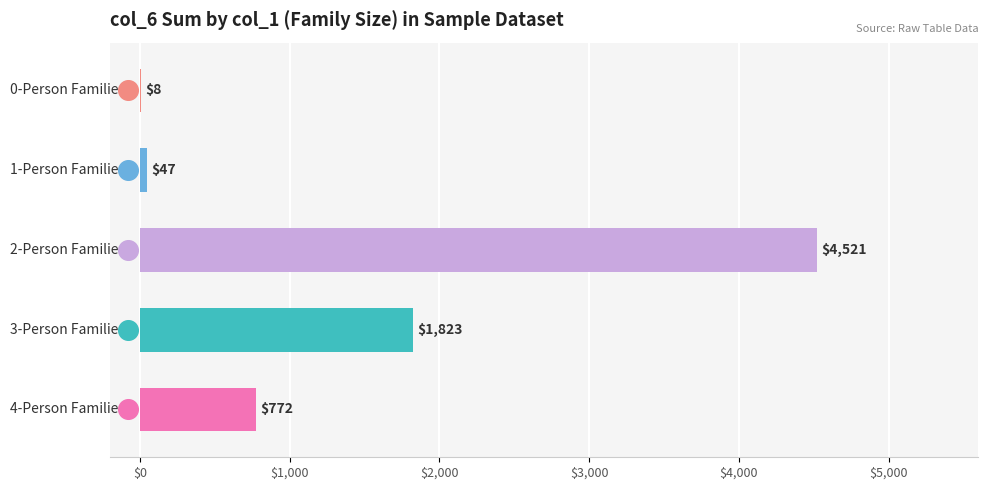

Approximately how many times larger is the value at col_1=3 compared to col_1=1?

38.8